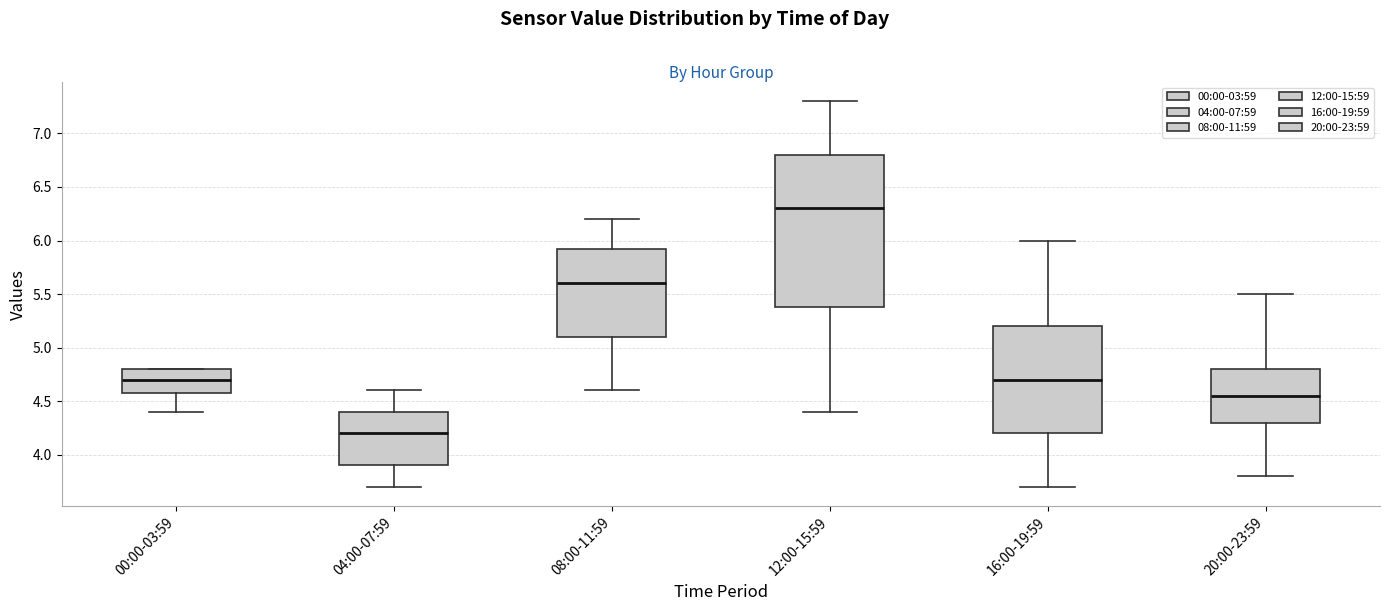

Where does the upper whisker of the box for 20:00-23:59 end on the y-axis? The values are not printed on the chart, so give them approximately, as read against the axis.

5.50